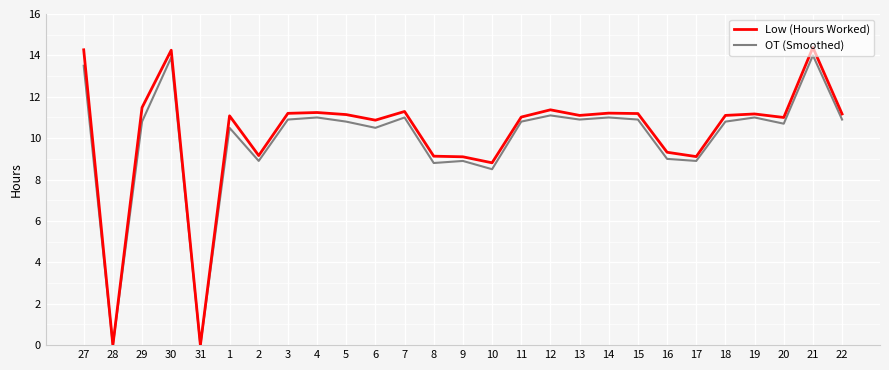

What is the difference between the maximum and minimum values in the Low (Hours Worked) series?

14.4